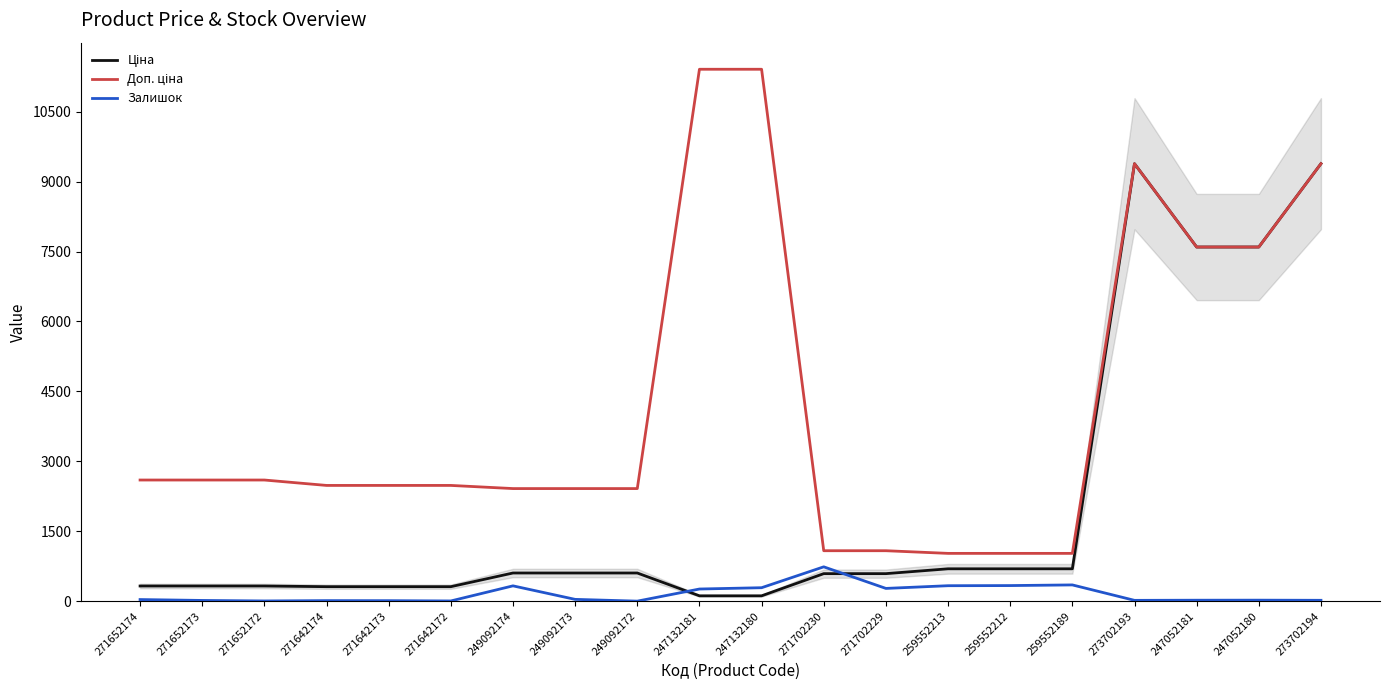

What is the maximum value shown in the chart?

11410.0